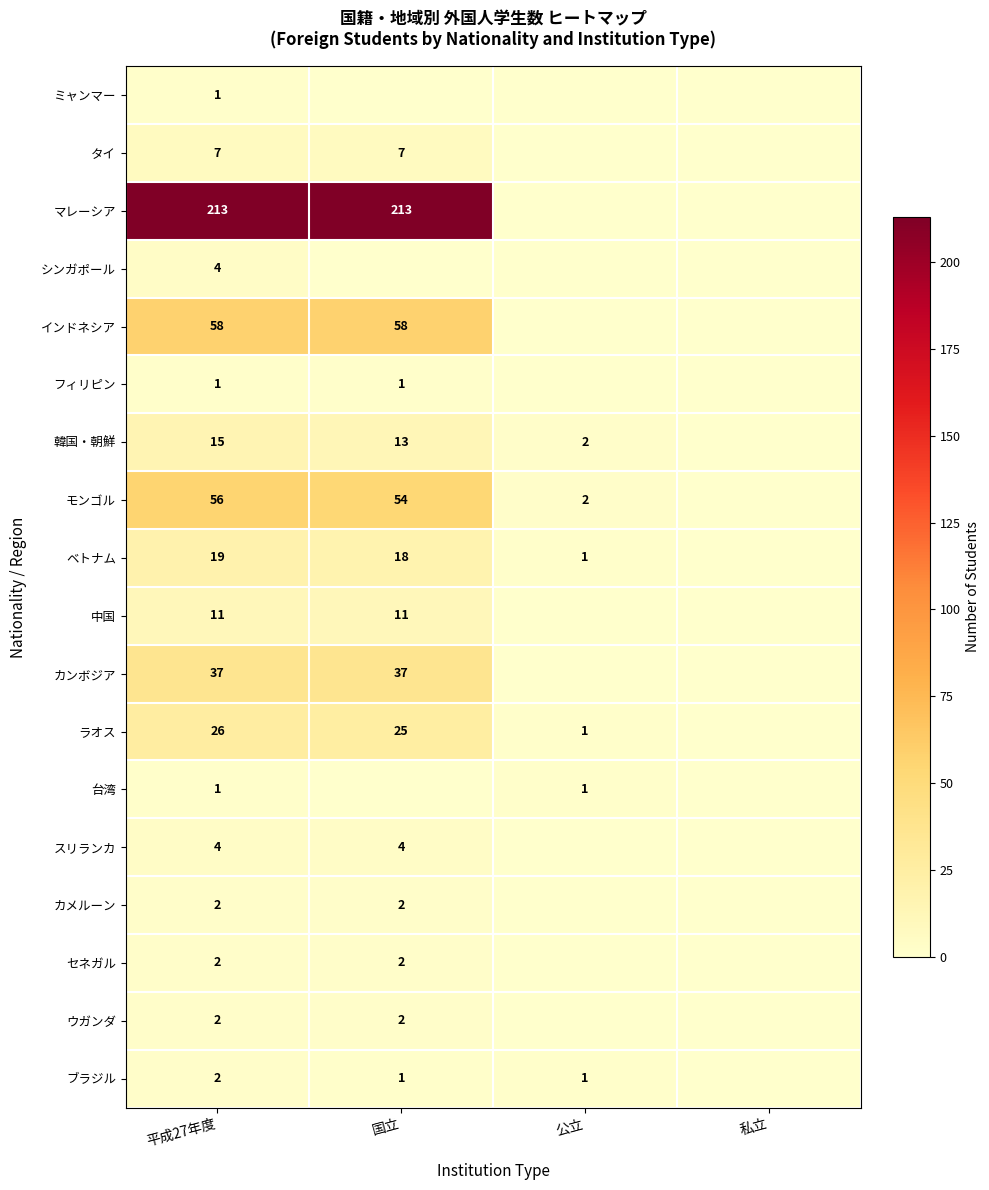

True or false: フィリピン has a value of 2 at 国立.

False